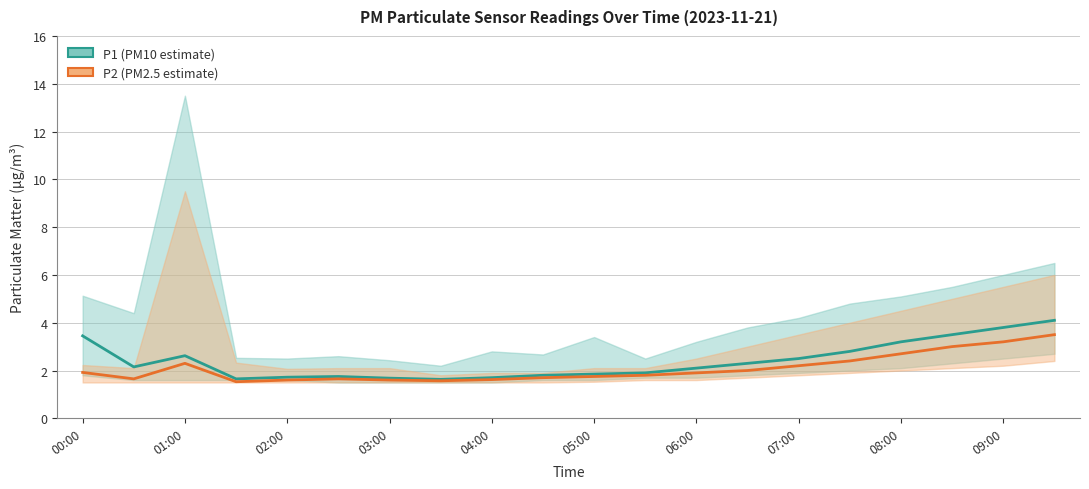

Reading right to left, list all the values displayed in this chart.

P1 (estimate): 4.1	3.8	3.5	3.2	2.8	2.5	2.3	2.1	1.9	1.9	1.8	1.7	1.6	1.7	1.8	1.7	1.6	2.6	2.1	3.5
P2 (estimate): 3.5	3.2	3.0	2.7	2.4	2.2	2.0	1.9	1.8	1.8	1.7	1.6	1.6	1.6	1.6	1.6	1.5	2.3	1.6	1.9